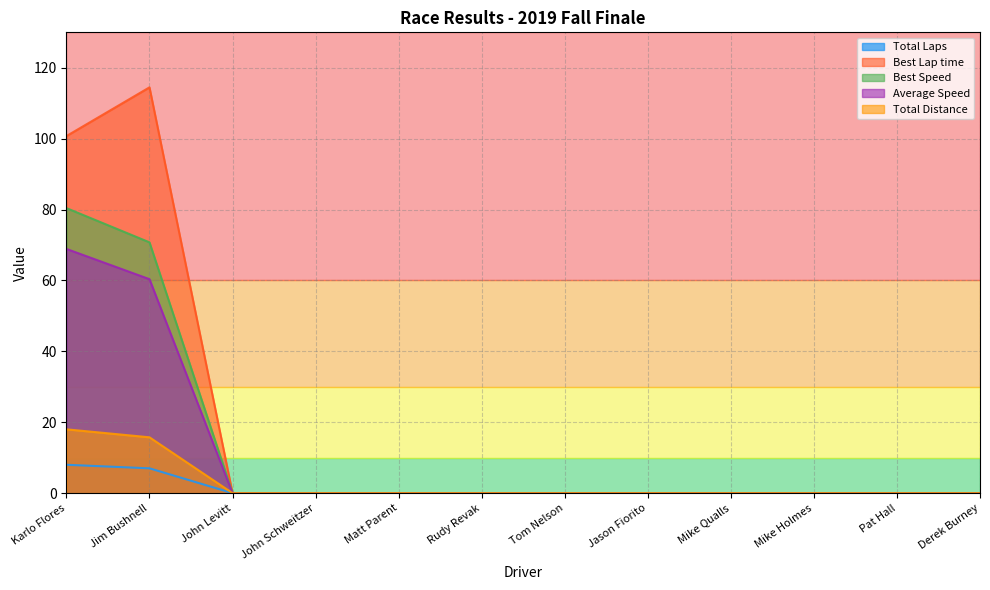

Which series has the largest range (max minus min)?

Best Lap time